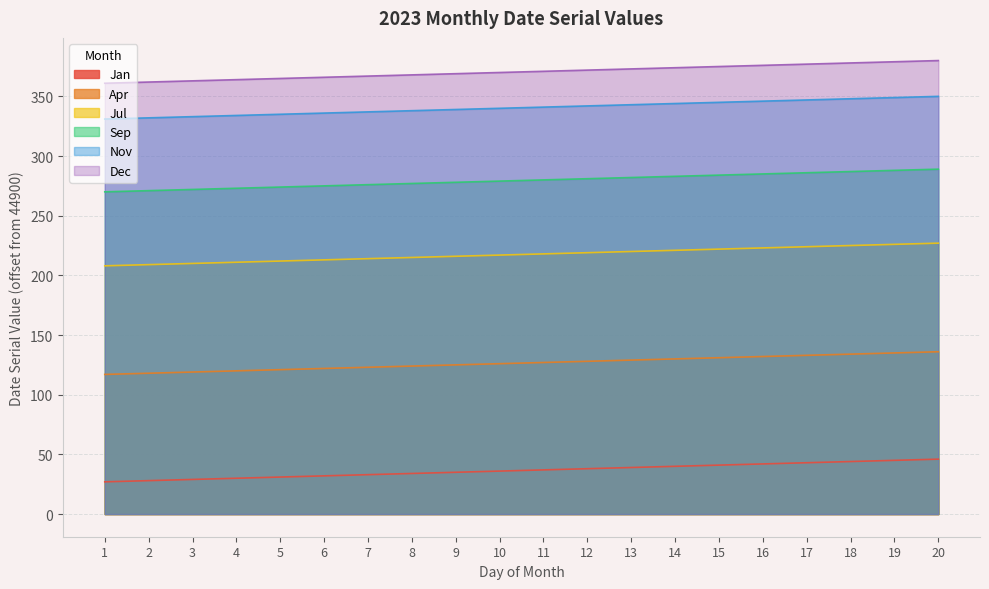

The Dec series shows 98 at 9. True or false?

False